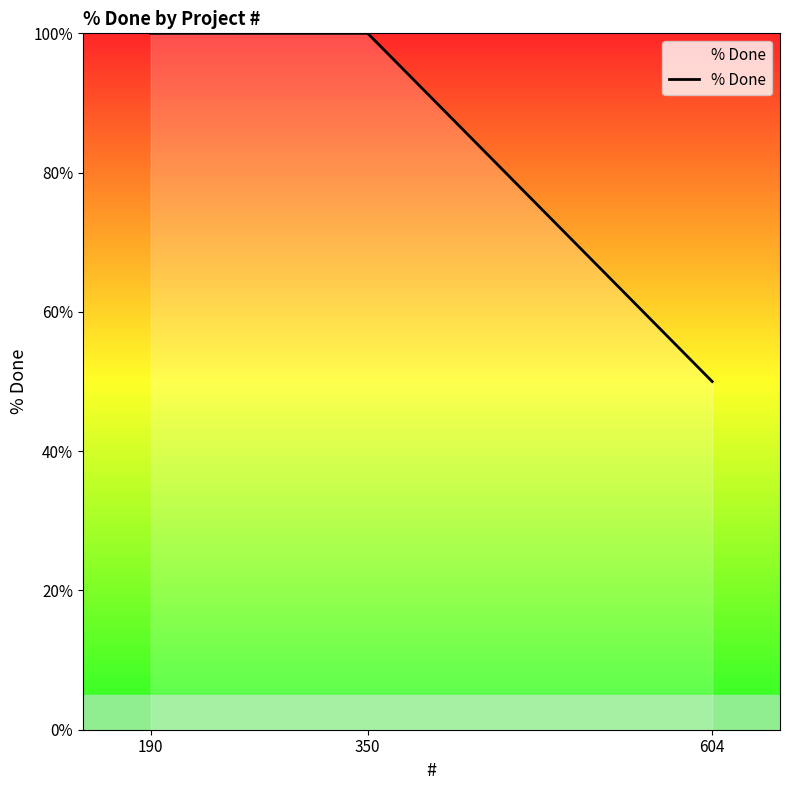

Which label corresponds to the smallest value in the chart?

604